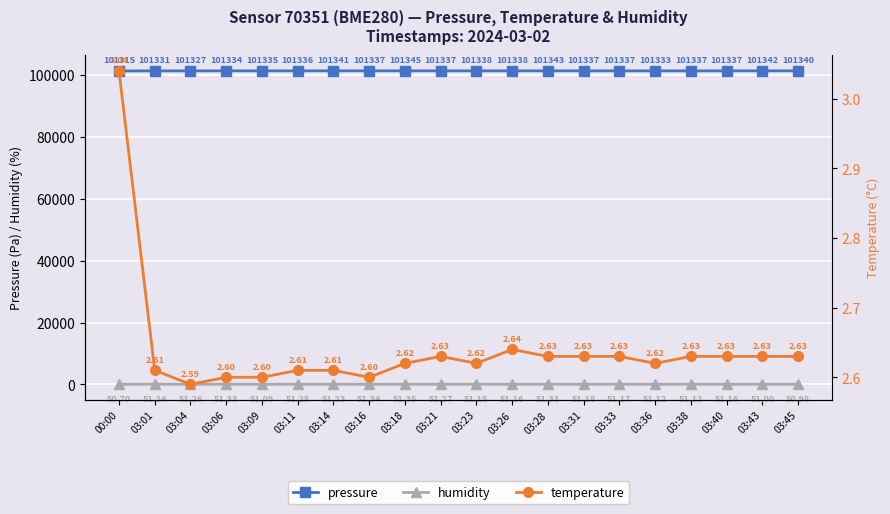

True or false: pressure and humidity intersect in this chart.

False